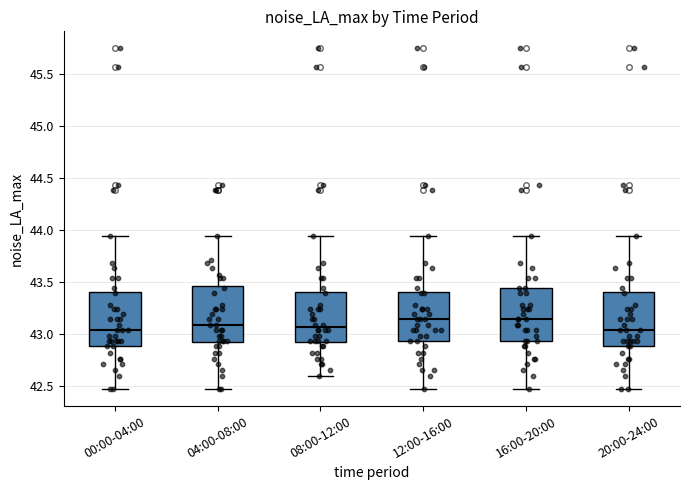

Reading left to right, read every box against the y-axis: the position of its median line, the range the box covers, and the ends of its whiskers. The values are not printed on the chart, so give them approximately, as read against the axis.

00:00-04:00: median 43.05, box 42.90 to 43.40, whiskers 42.45 to 43.95
04:00-08:00: median 43.10, box 42.90 to 43.45, whiskers 42.45 to 43.95
08:00-12:00: median 43.05, box 42.90 to 43.40, whiskers 42.60 to 43.95
12:00-16:00: median 43.15, box 42.95 to 43.40, whiskers 42.45 to 43.95
16:00-20:00: median 43.15, box 42.95 to 43.45, whiskers 42.45 to 43.95
20:00-24:00: median 43.05, box 42.90 to 43.40, whiskers 42.45 to 43.95